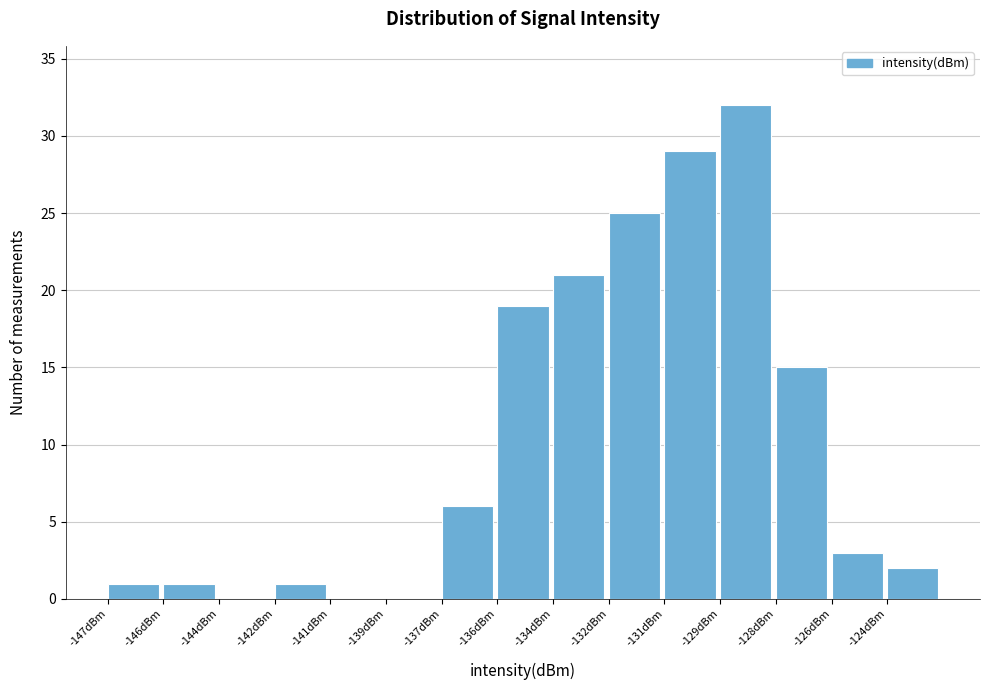

Reading left to right, list all the values displayed in this chart.

-147dBm=1	-146dBm=1	-144dBm=0	-142dBm=1	-141dBm=0	-139dBm=0	-137dBm=6	-136dBm=19	-134dBm=21	-132dBm=25	-131dBm=29	-129dBm=32	-128dBm=15	-126dBm=3	-124dBm=2